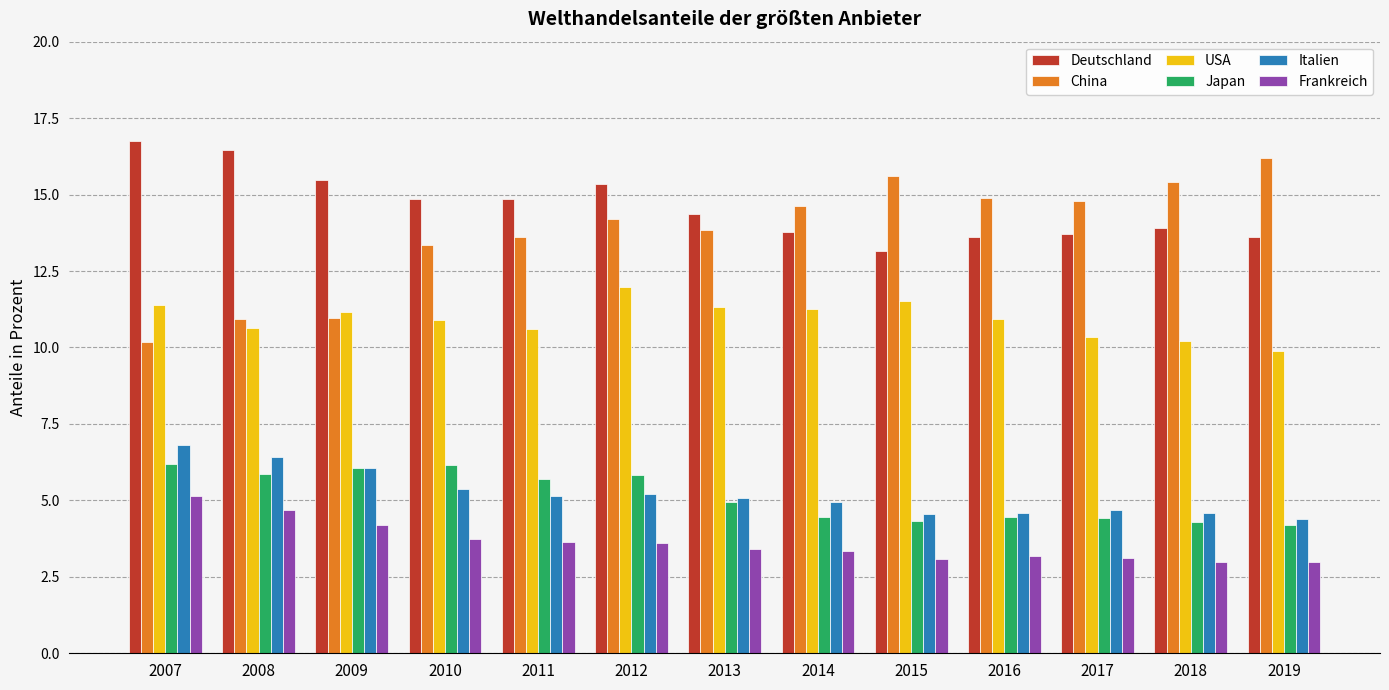

Read the USA value at 2008.

10.6